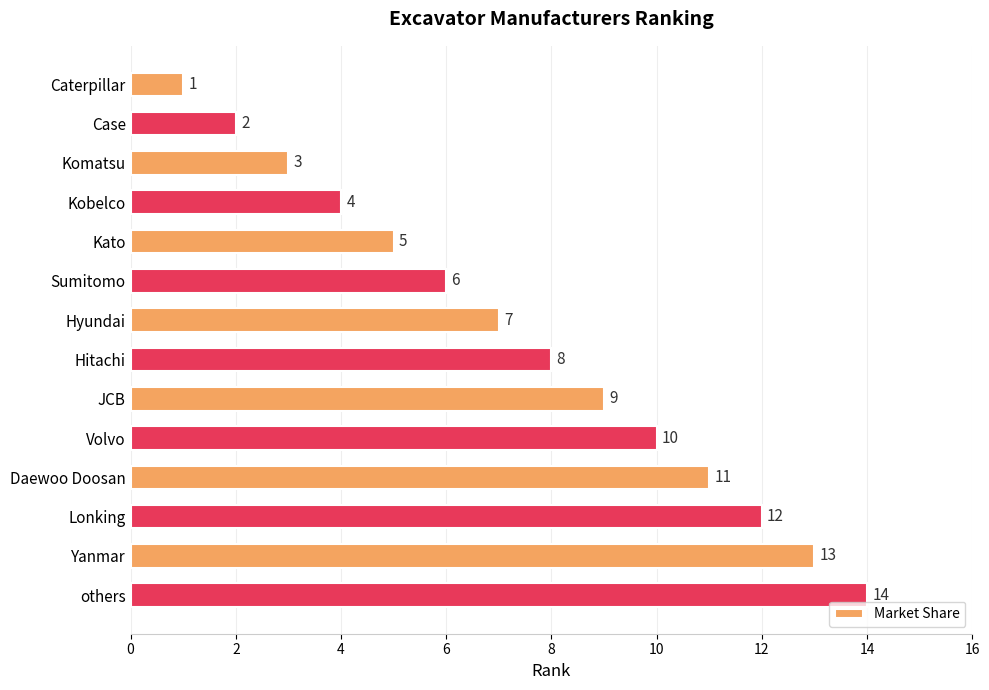

What is the change in value from Komatsu to Yanmar?

+10